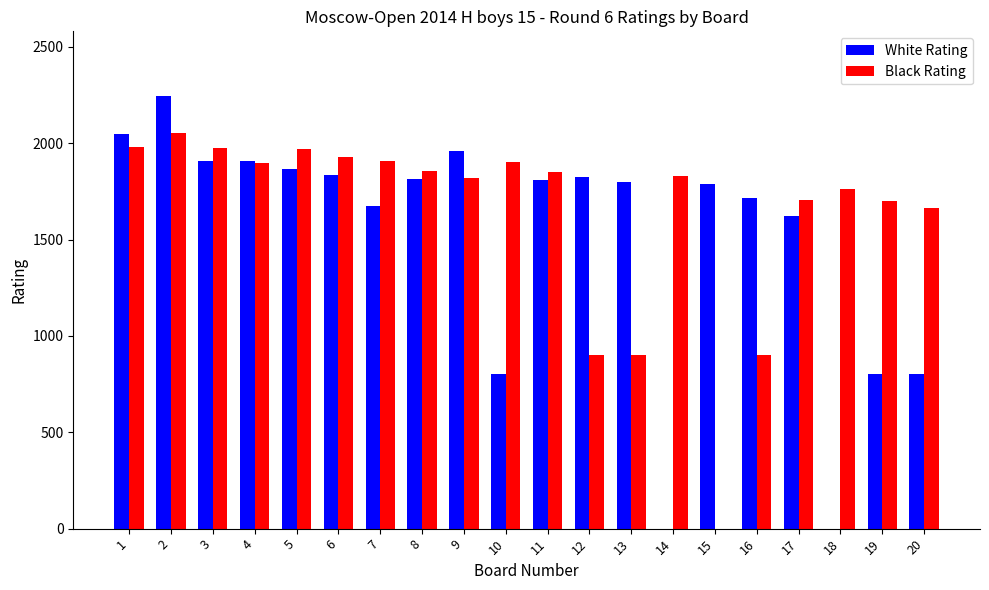

What is the maximum value shown in the chart?

2244